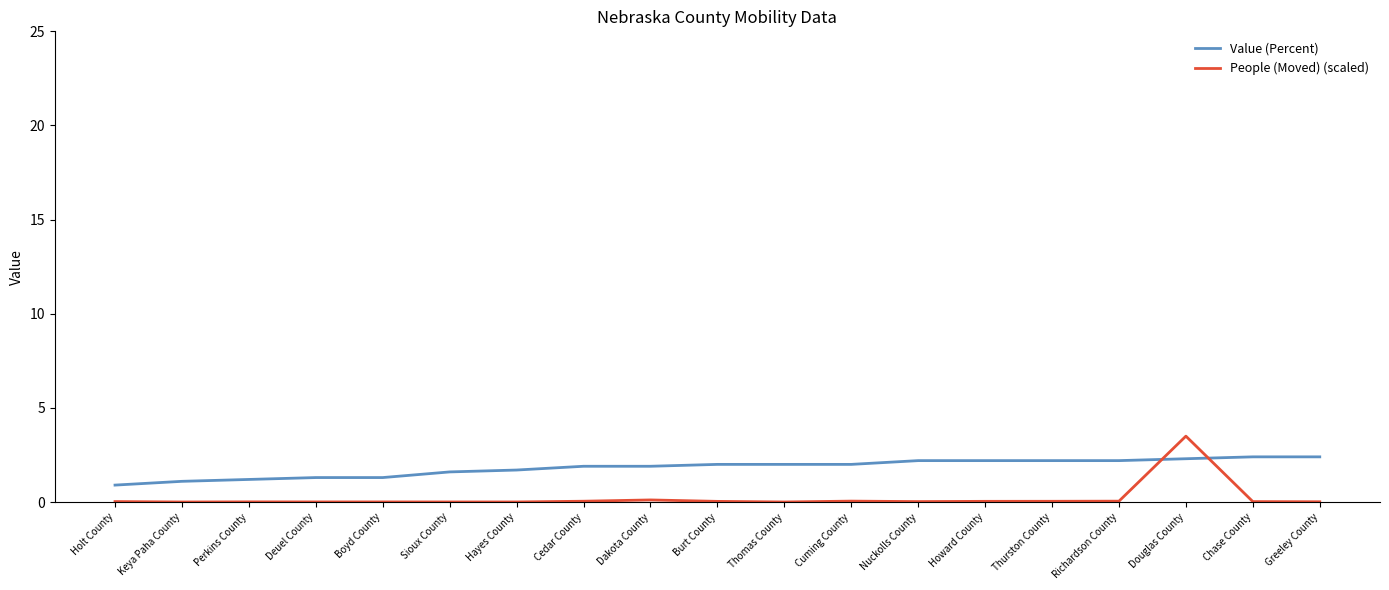

At which category is the sum across all series the highest?

Douglas County